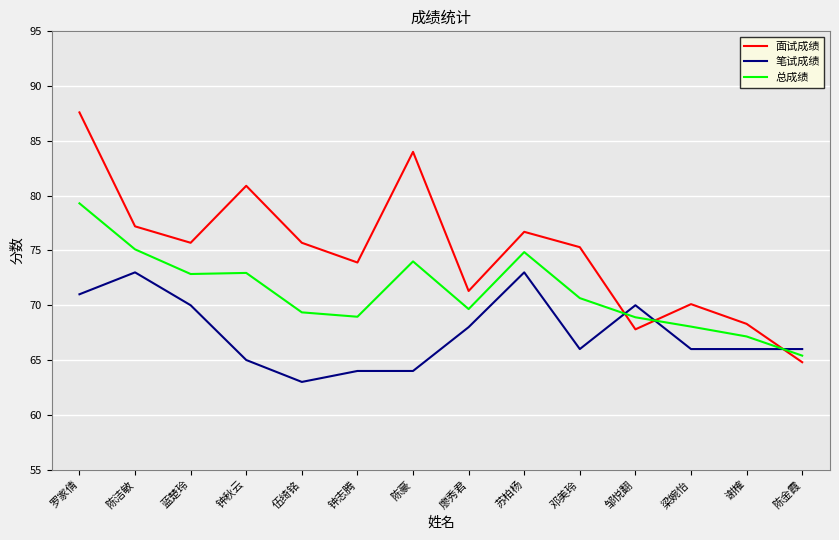

What is the total value across all series at 陈豪?

222.0